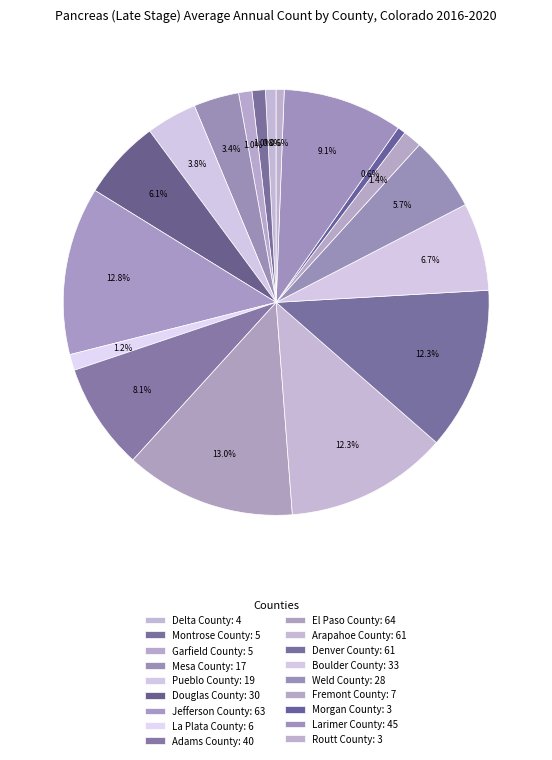

Rank the categories by value from highest to lowest.

El Paso County, Jefferson County, Arapahoe County, Denver County, Larimer County, Adams County, Boulder County, Douglas County, Weld County, Pueblo County, Mesa County, Fremont County, La Plata County, Montrose County, Garfield County, Delta County, Morgan County, Routt County